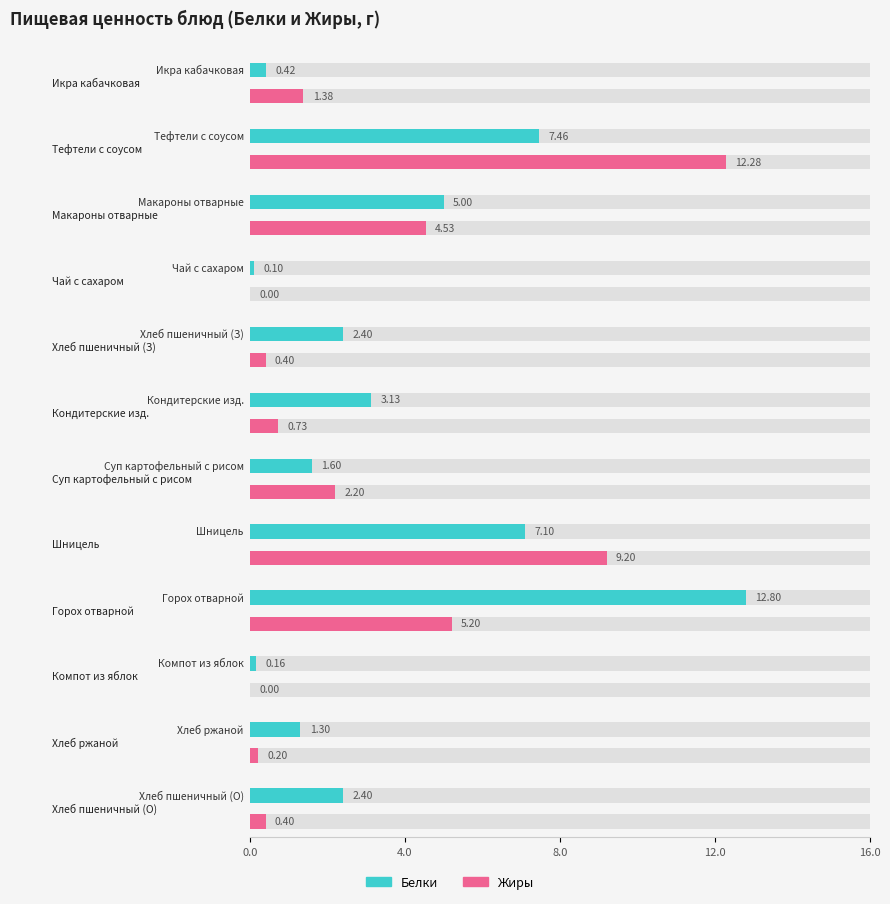

What is the sum of all Жиры values?

36.5